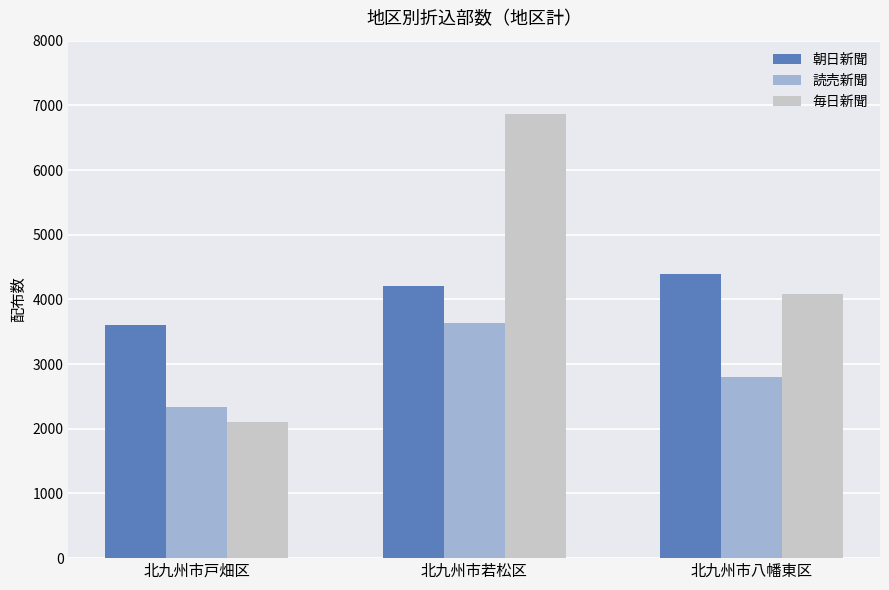

What is the value of the 毎日新聞 bar at the 3rd from the left?

4090